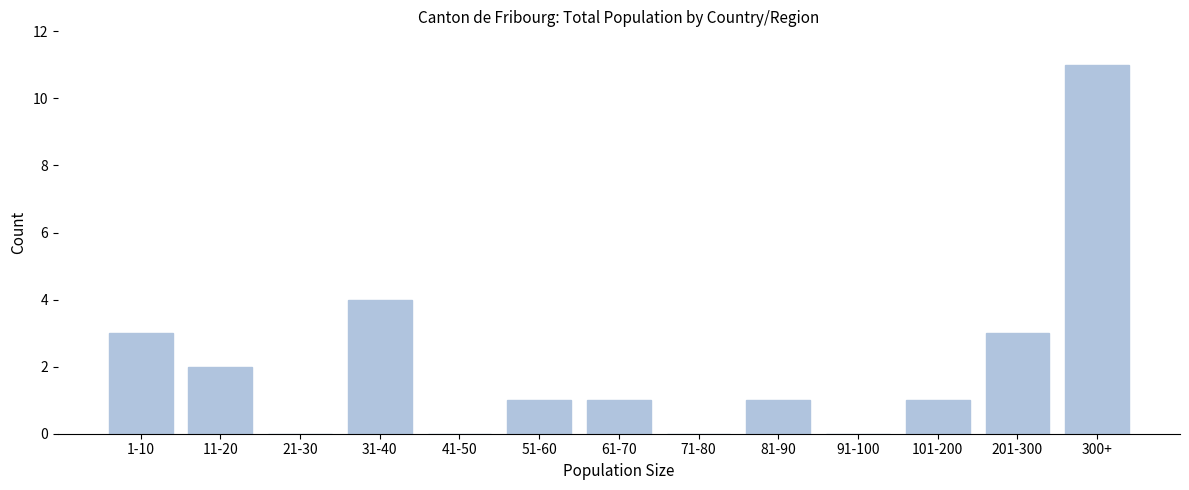

Reading left to right, list all the values displayed in this chart.

1-10=3	11-20=2	21-30=0	31-40=4	41-50=0	51-60=1	61-70=1	71-80=0	81-90=1	91-100=0	101-200=1	201-300=3	300+=11